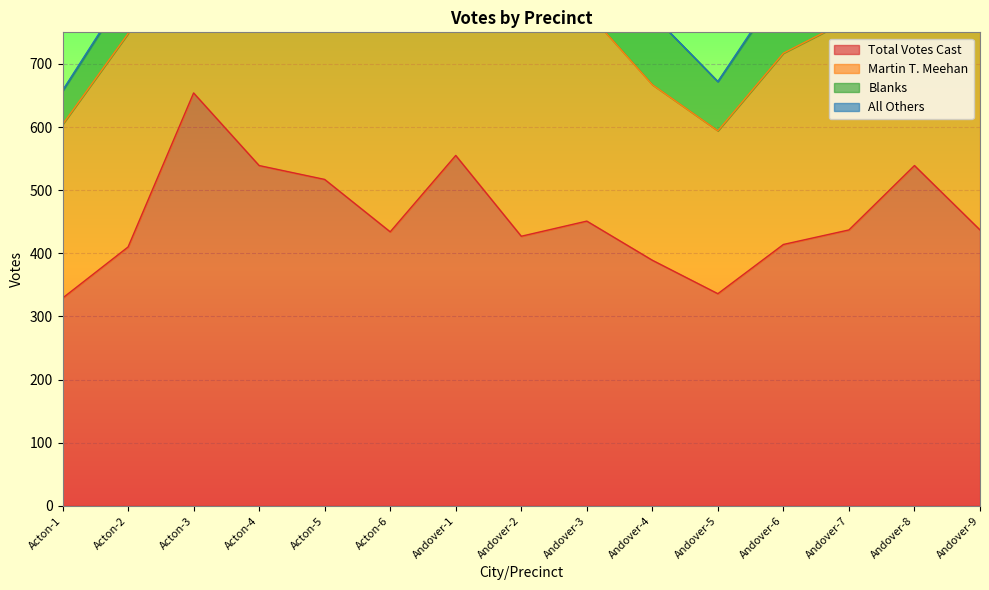

Where is the first local minimum for Total Votes Cast?

Acton-6